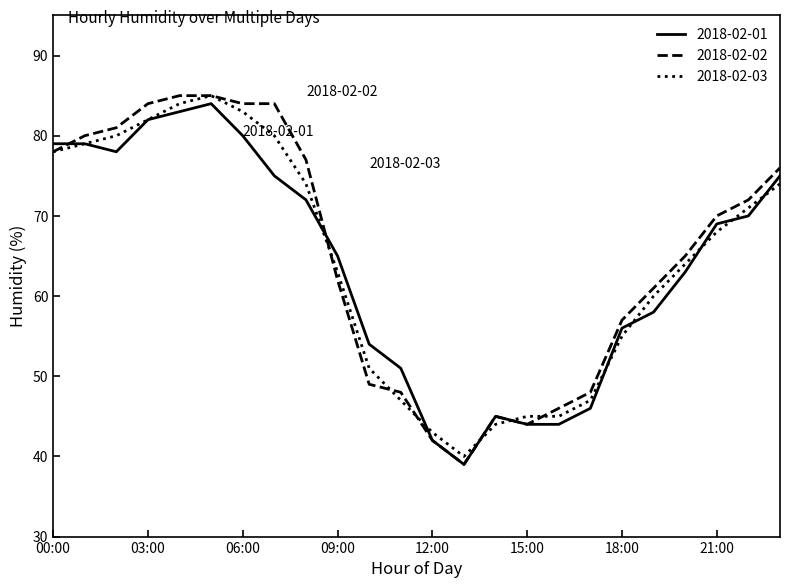

At how many categories does at least one series exceed 59?

15